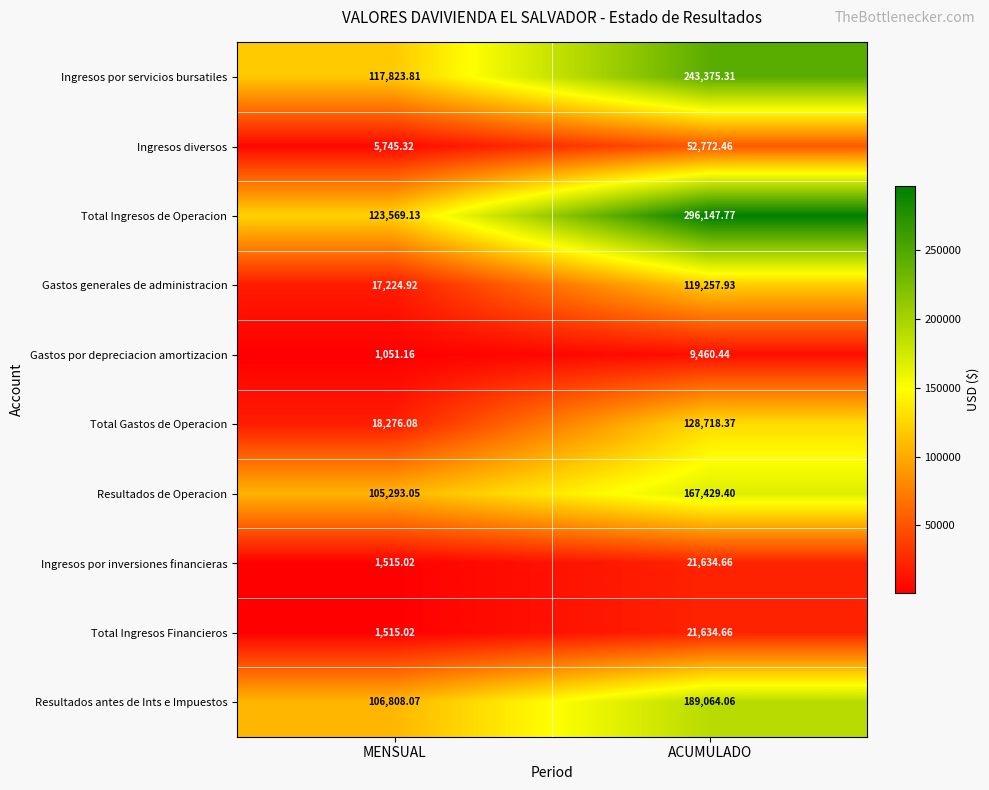

Which category has the lowest value in the Gastos generales de administracion series?

MENSUAL